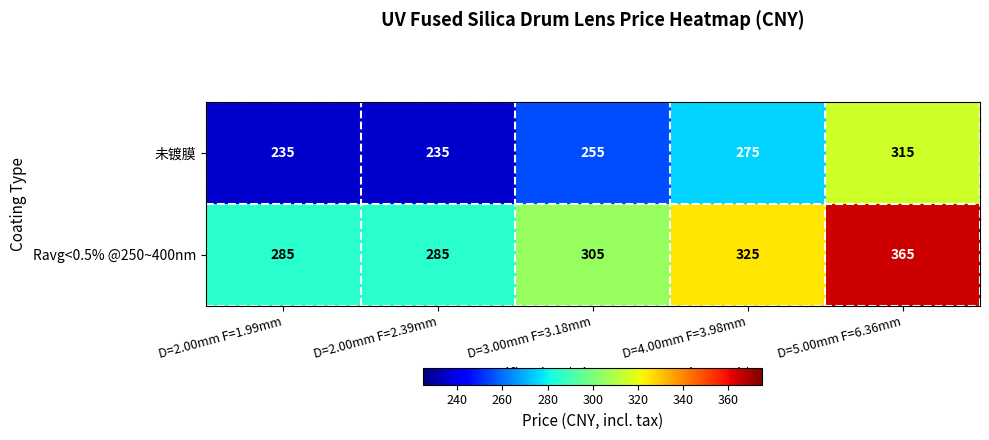

What is the difference between the maximum and minimum values in the 未镀膜 series?

80